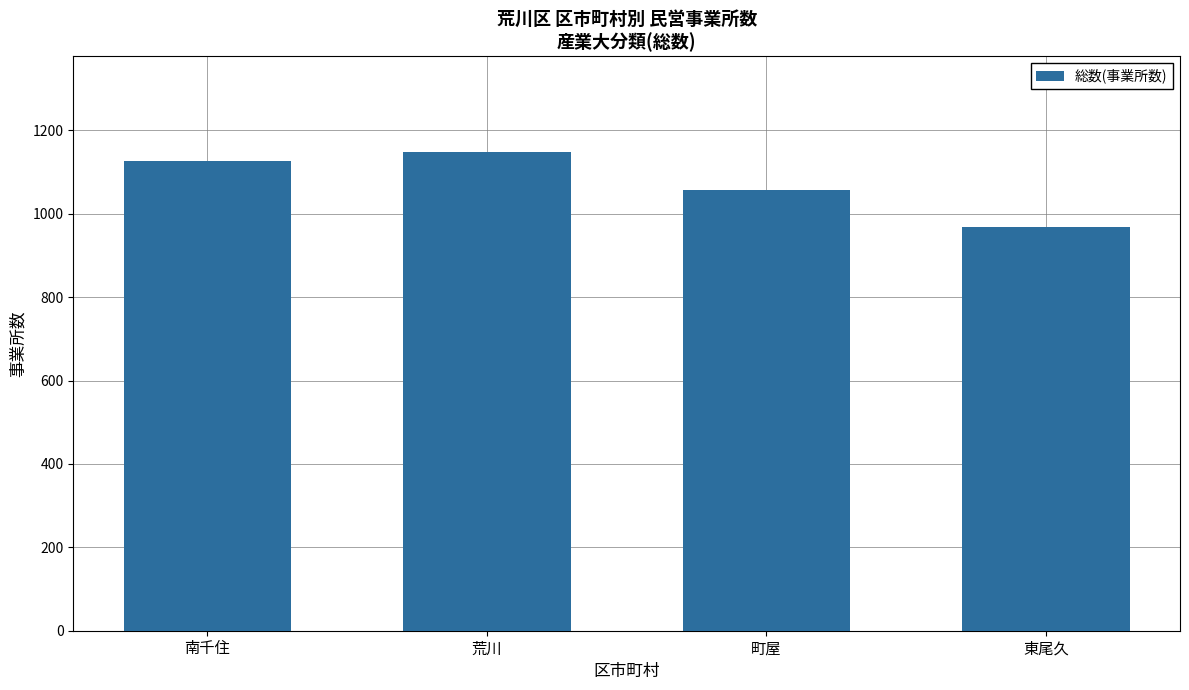

What is the difference between the maximum and second lowest values?

90